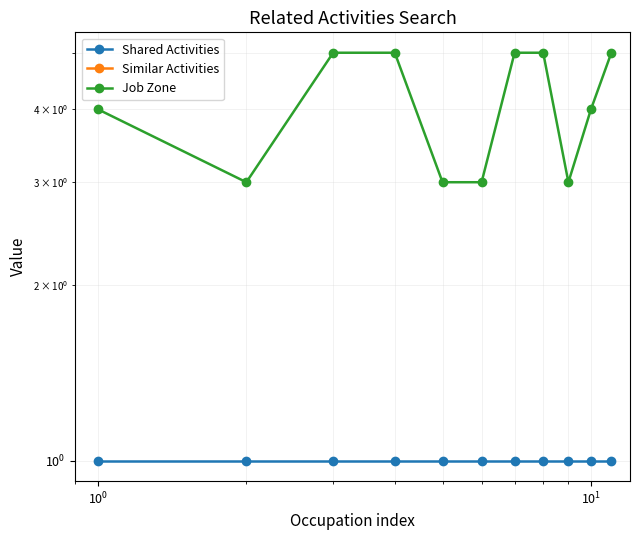

True or false: Similar Activities and Shared Activities intersect in this chart.

False